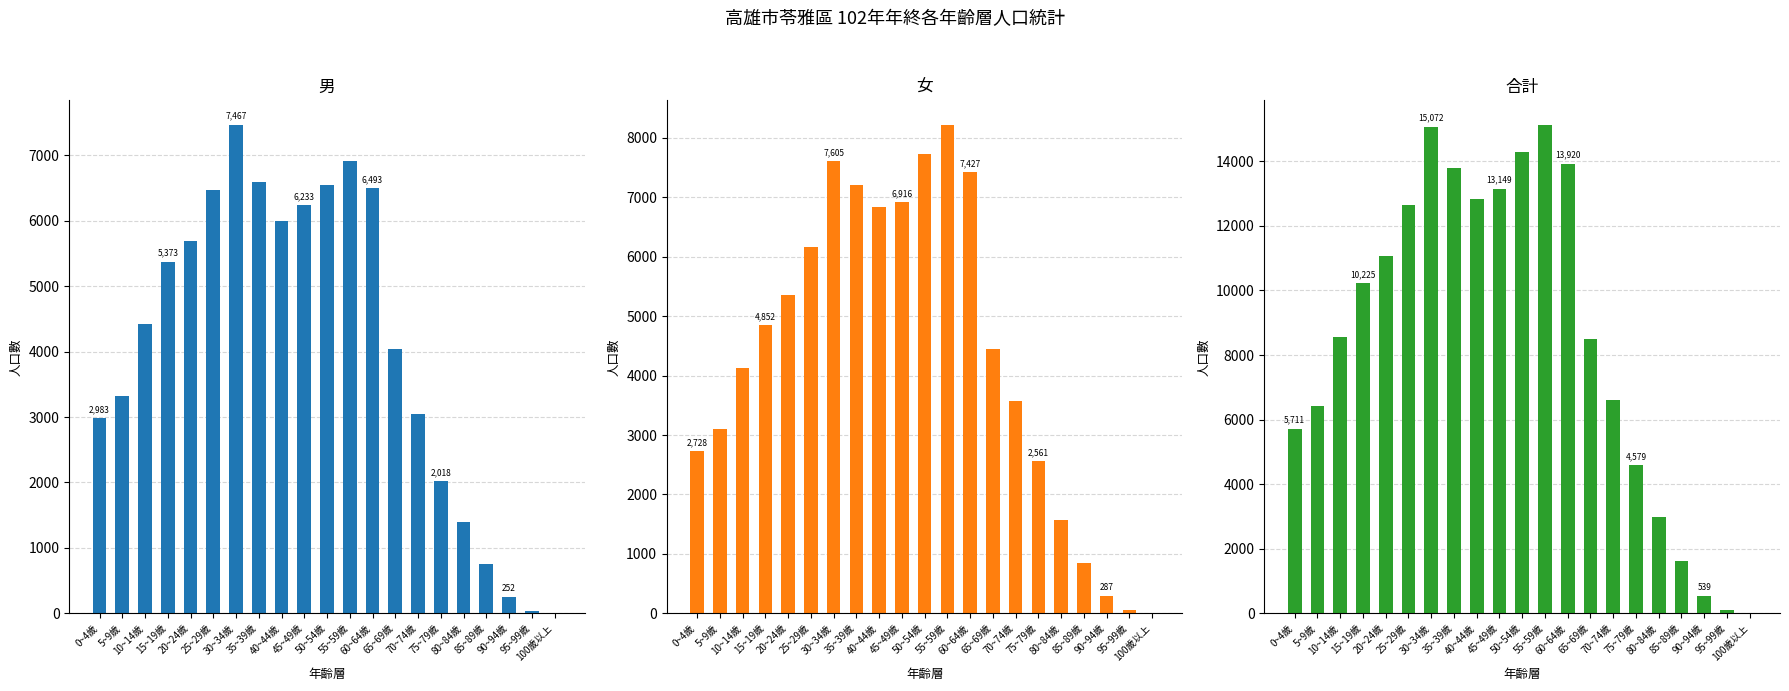

What is the average value of the 女 series?

4365